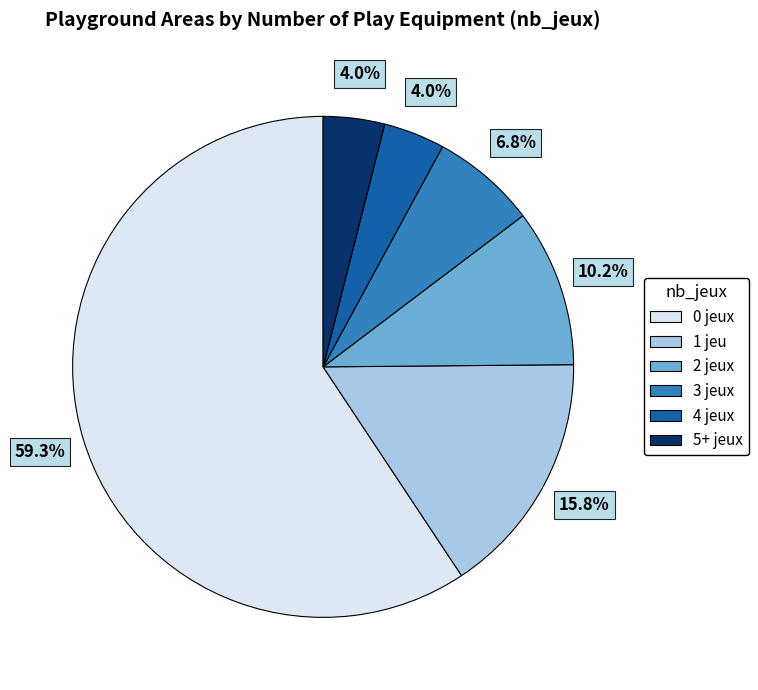

Is there any slice that represents more than half of the pie?

Yes